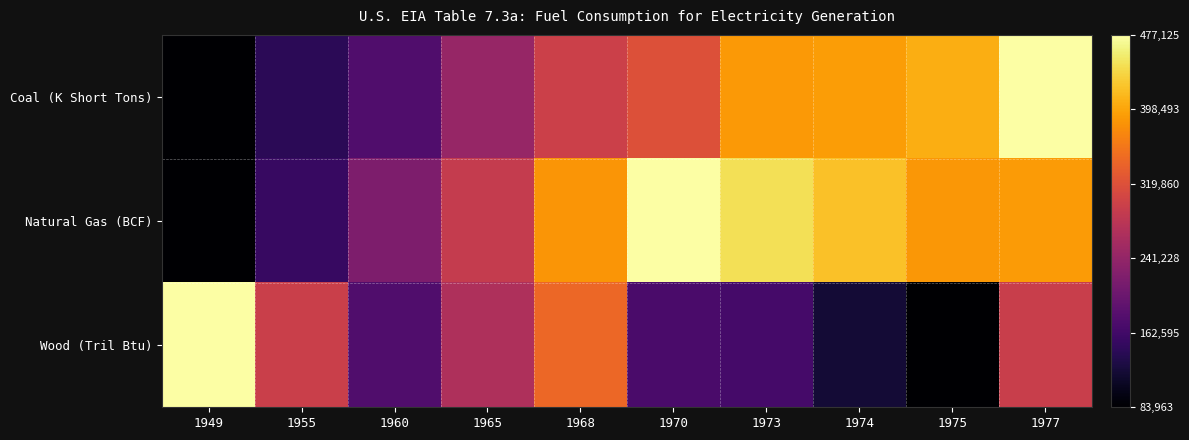

Reading right to left, extract all data points from this chart.

Coal (K Short Tons): 1977=1.0	1975=0.8	1974=0.8	1973=0.8	1970=0.6	1968=0.5	1965=0.4	1960=0.2	1955=0.2	1949=0.0
Natural Gas (BCF): 1977=0.8	1975=0.8	1974=0.9	1973=0.9	1970=1.0	1968=0.8	1965=0.5	1960=0.3	1955=0.2	1949=0.0
Wood (Tril Btu): 1977=0.5	1975=0.0	1974=0.1	1973=0.2	1970=0.2	1968=0.7	1965=0.5	1960=0.2	1955=0.5	1949=1.0